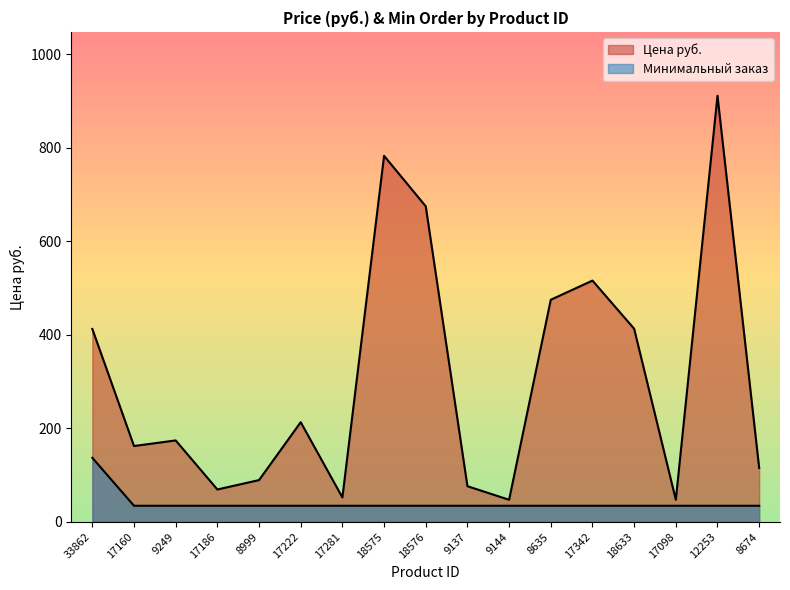

What position from the left is 9144?

11